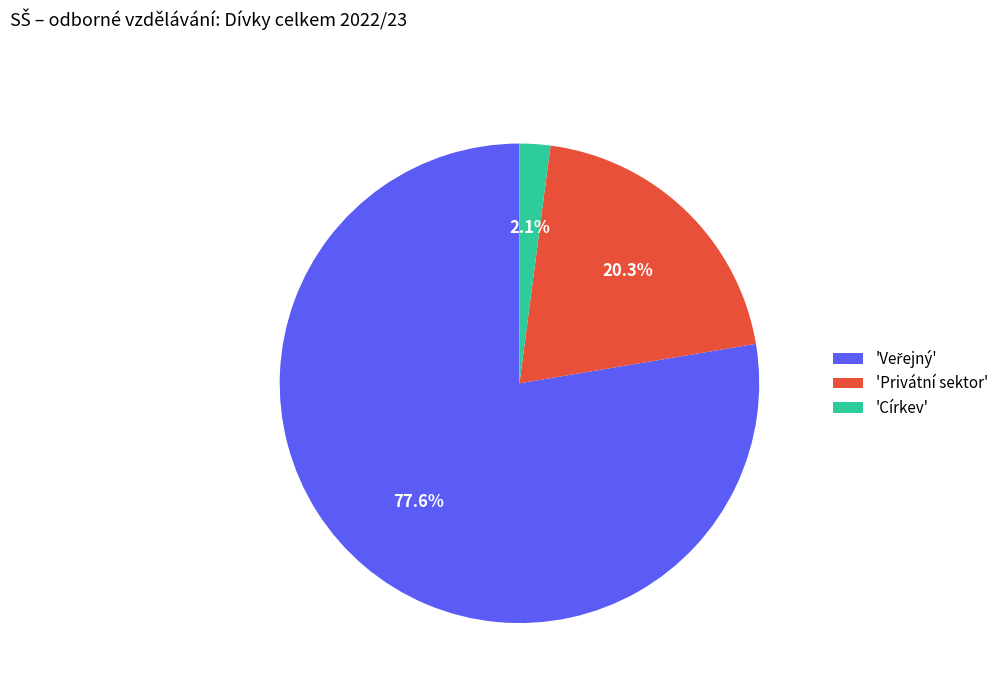

Is there a majority slice in this chart?

Yes